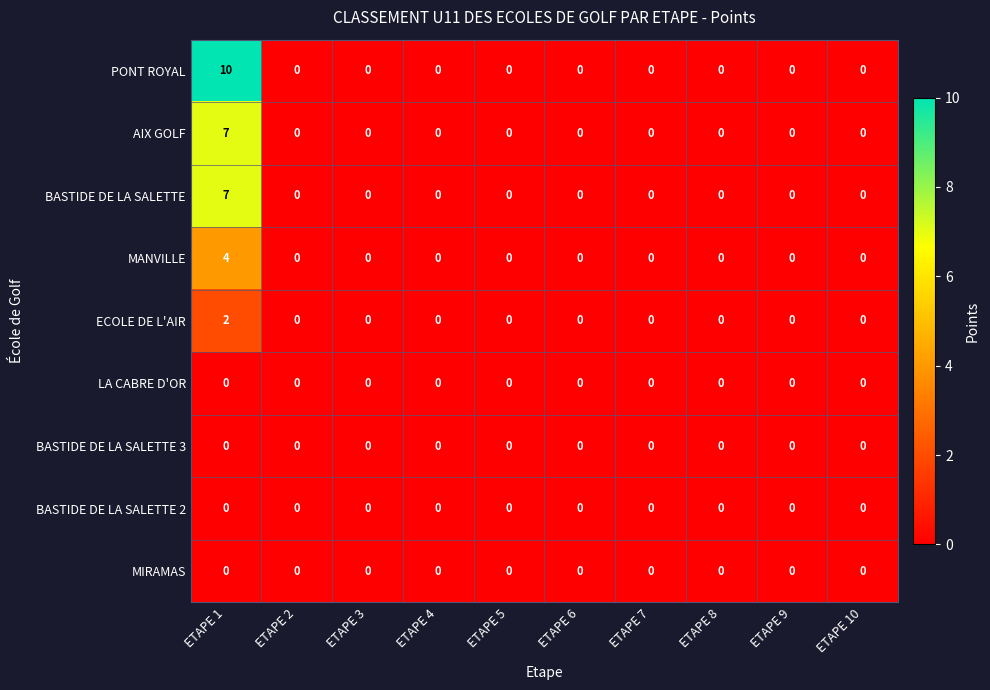

What is the greatest value displayed?

10